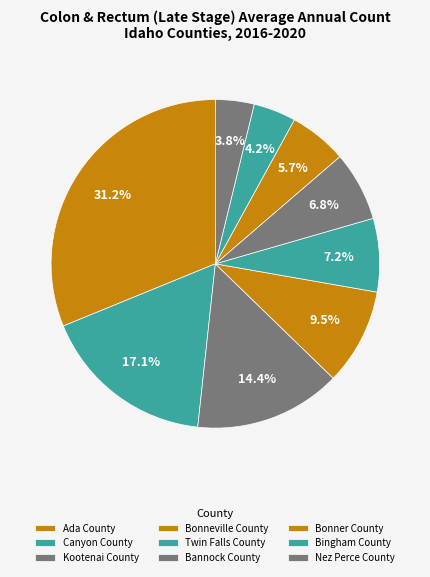

How many slices are in this pie chart?

9